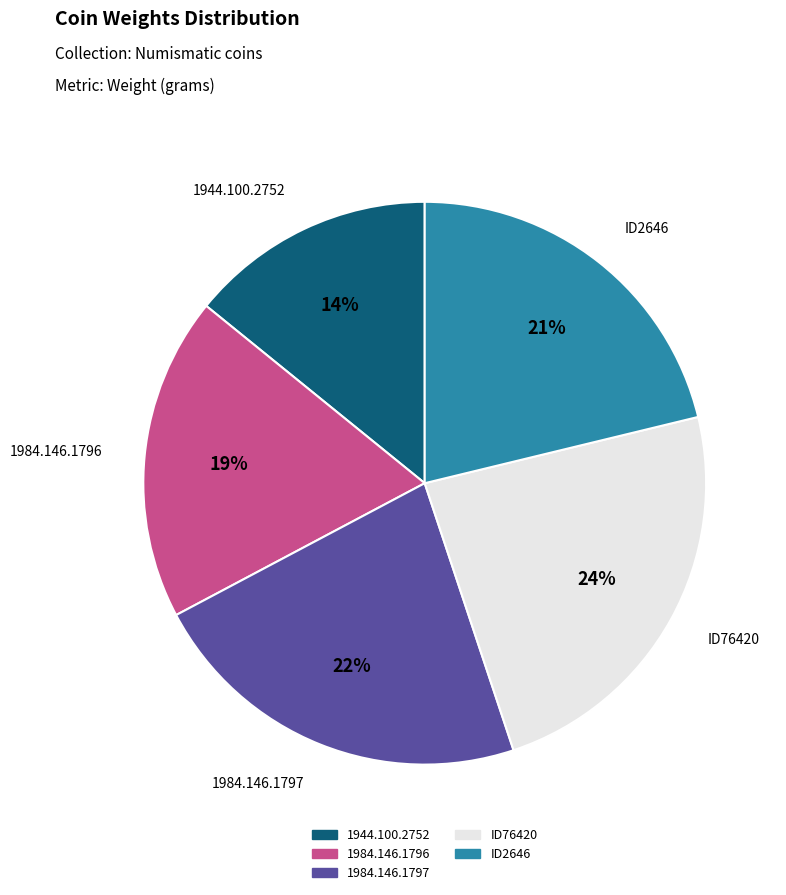

True or false: ID76420 accounts for 24% of the total.

True